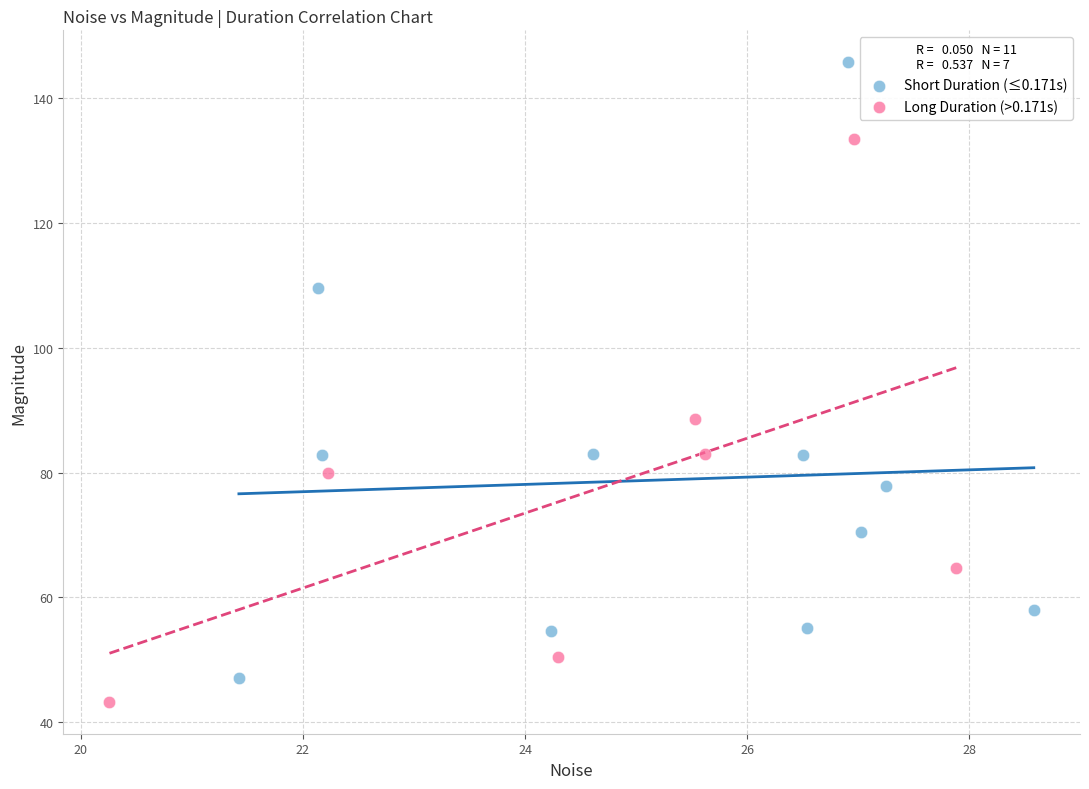

Which series reaches the maximum Y coordinate?

Short Duration (≤0.171s)